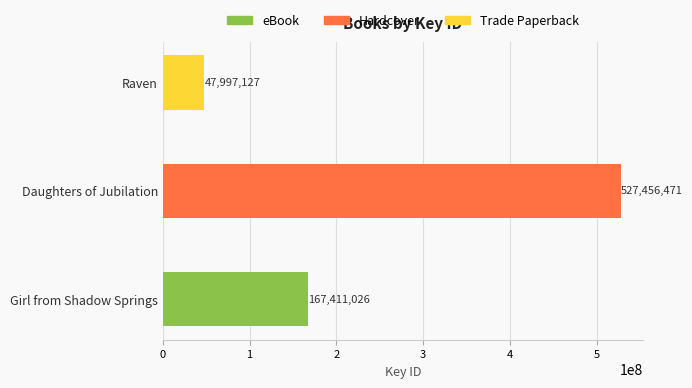

Reading left to right, list all the values displayed in this chart.

Girl from Shadow Springs=167411026	Daughters of Jubilation=527456471	Raven=47997127